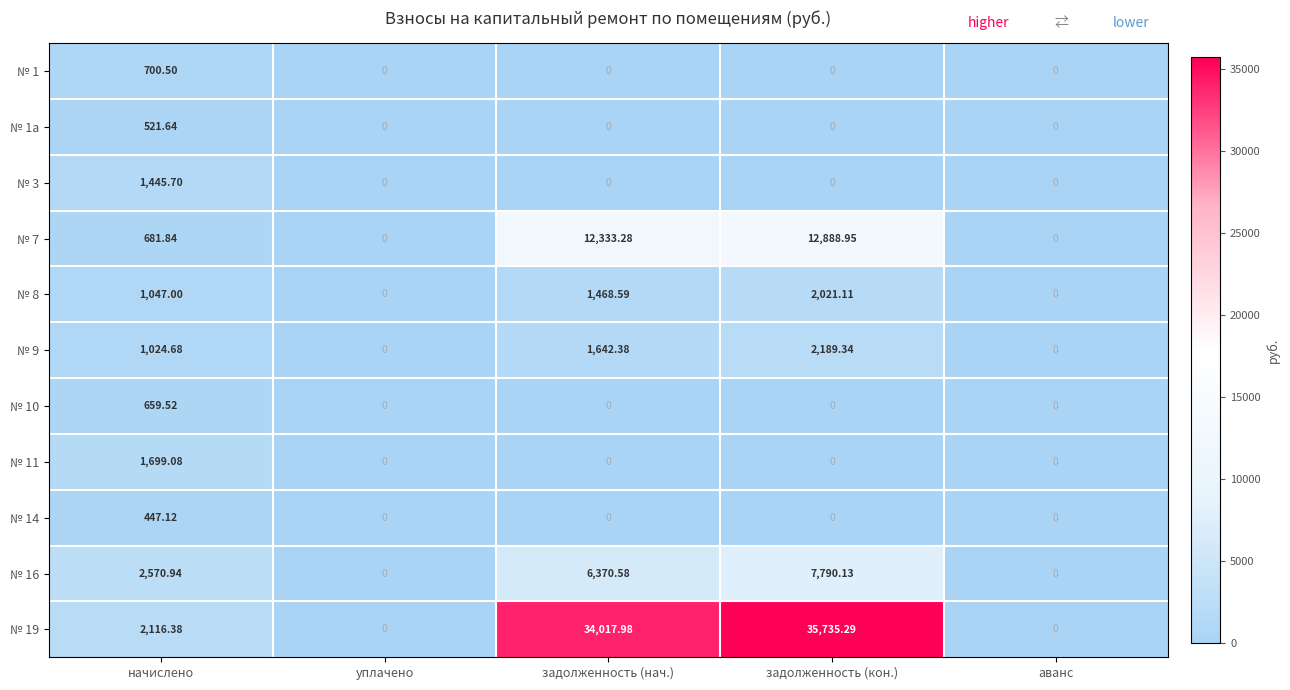

Which series has the widest spread of values?

№ 19